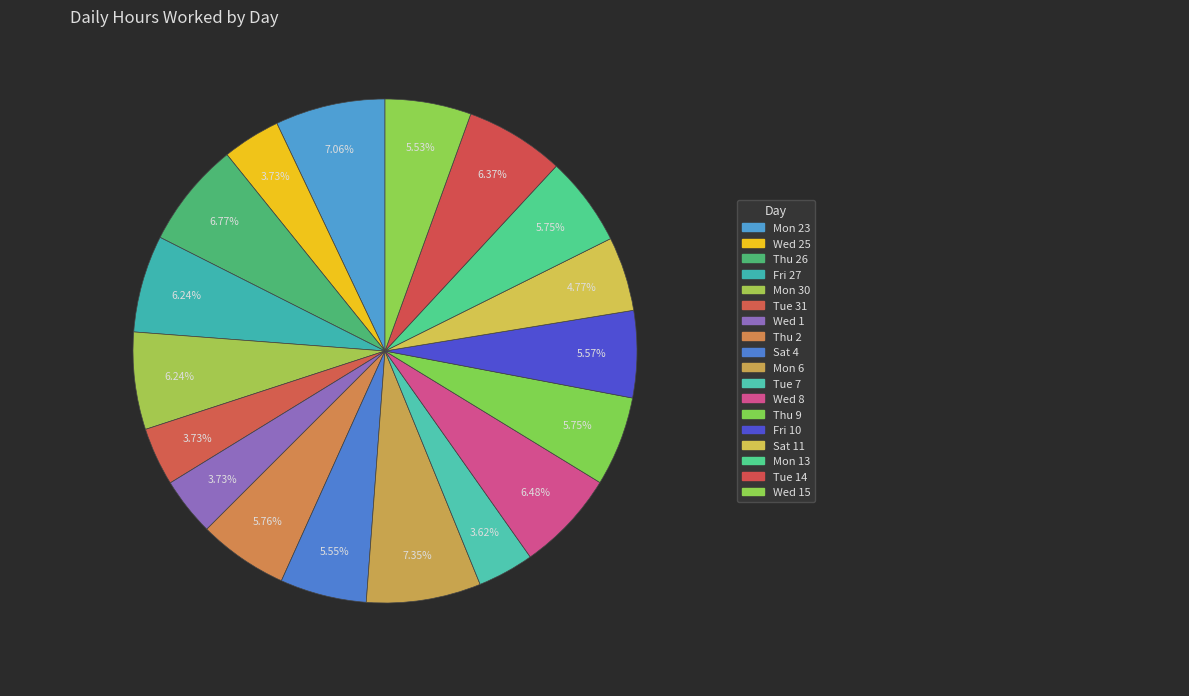

Which category has the smallest portion of the pie?

Tue 7